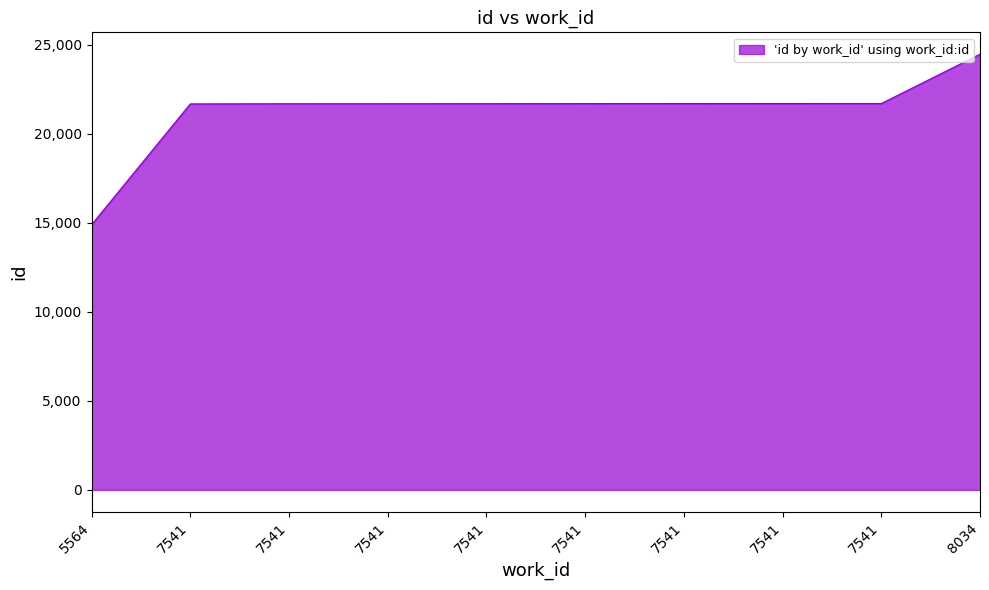

Does the chart display data point markers on the line(s)?

No